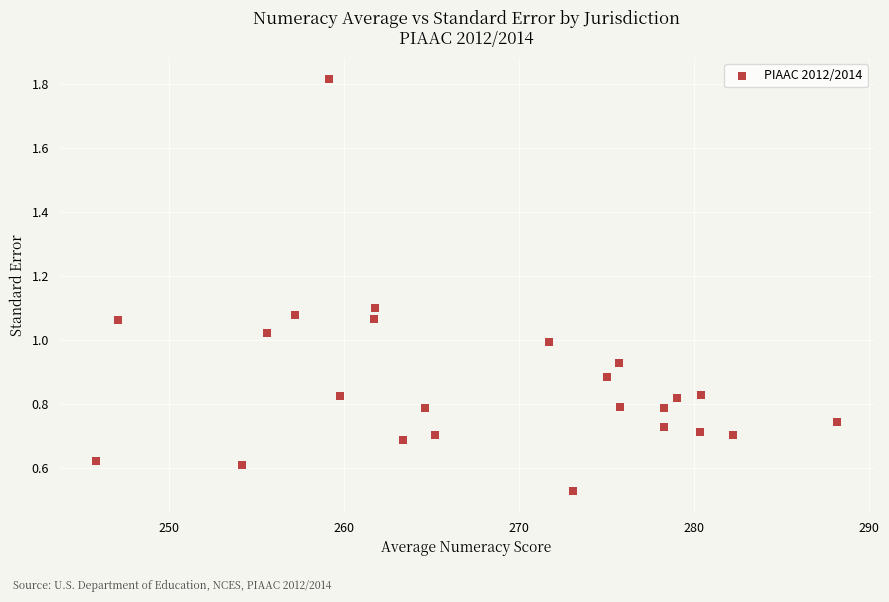

What is the range of Y values (max minus min)?

1.3